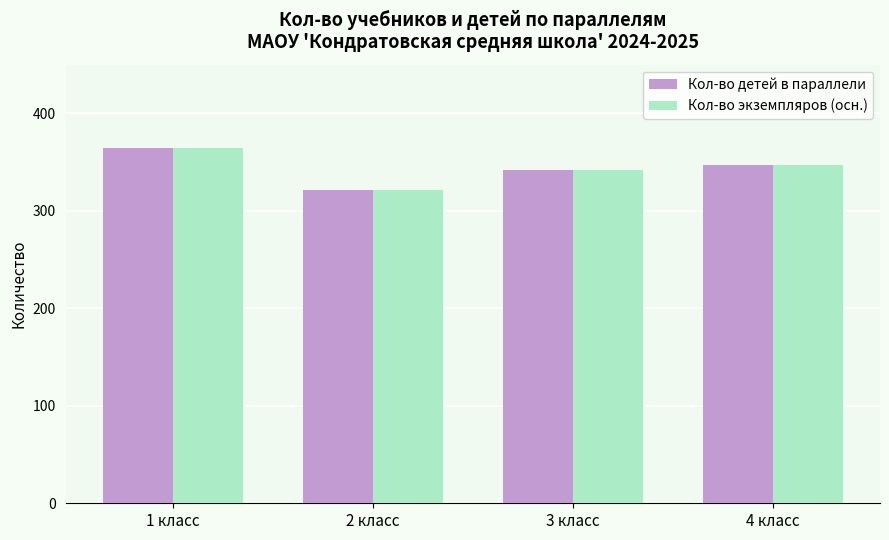

How many distinct data groups are displayed?

2